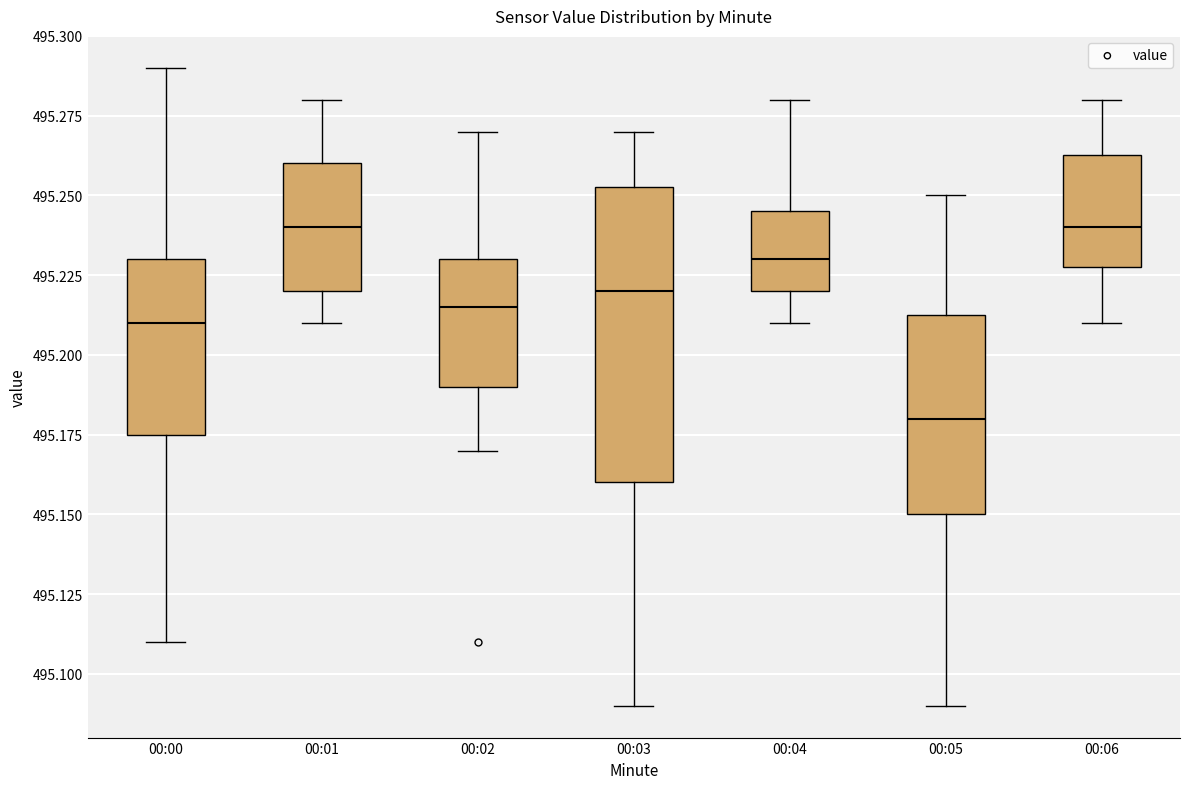

Reading left to right, read every box against the y-axis: the position of its median line, the range the box covers, and the ends of its whiskers. The values are not printed on the chart, so give them approximately, as read against the axis.

00:00: median 495.210, box 495.175 to 495.230, whiskers 495.110 to 495.290
00:01: median 495.240, box 495.220 to 495.260, whiskers 495.210 to 495.280
00:02: median 495.215, box 495.190 to 495.230, whiskers 495.170 to 495.270
00:03: median 495.220, box 495.160 to 495.255, whiskers 495.090 to 495.270
00:04: median 495.230, box 495.220 to 495.245, whiskers 495.210 to 495.280
00:05: median 495.180, box 495.150 to 495.215, whiskers 495.090 to 495.250
00:06: median 495.240, box 495.230 to 495.265, whiskers 495.210 to 495.280